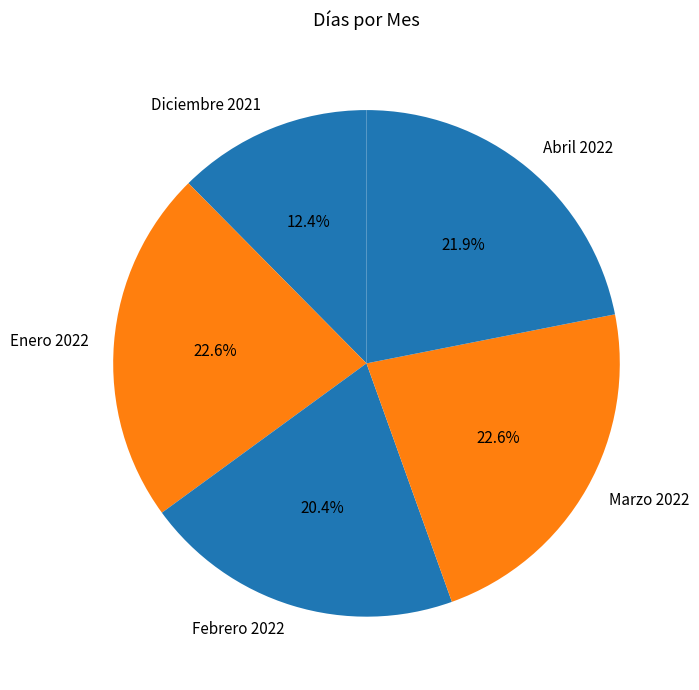

Which category has the smallest portion of the pie?

Diciembre 2021